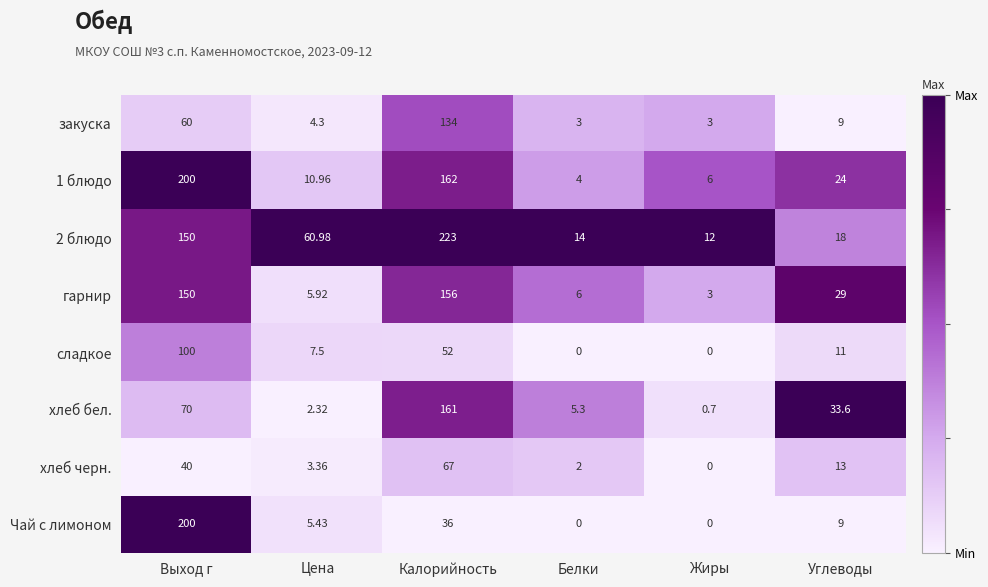

Is the value of Чай с лимоном at Цена greater than the value of 1 блюдо at Калорийность?

No